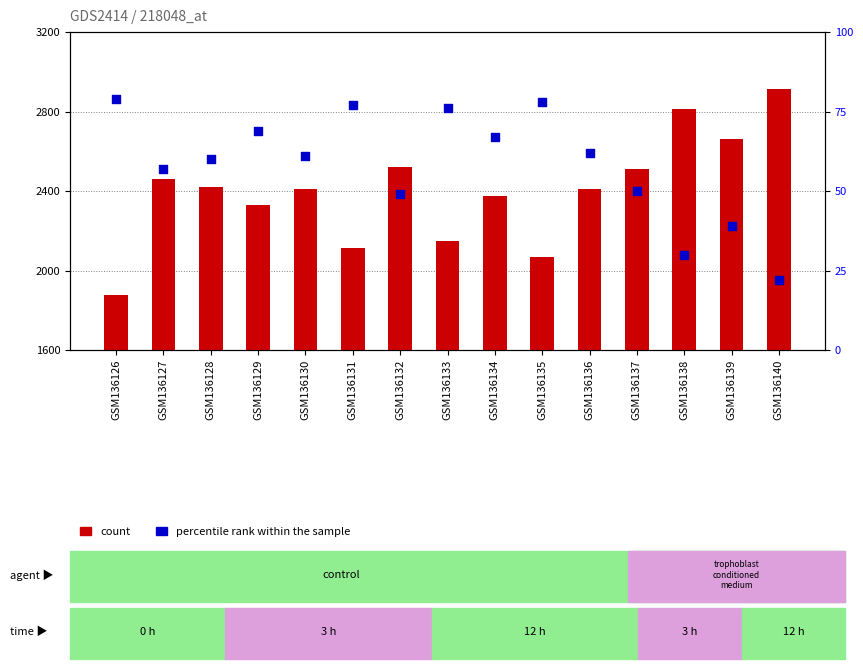

At which category is the sum across all series the highest?

GSM136140